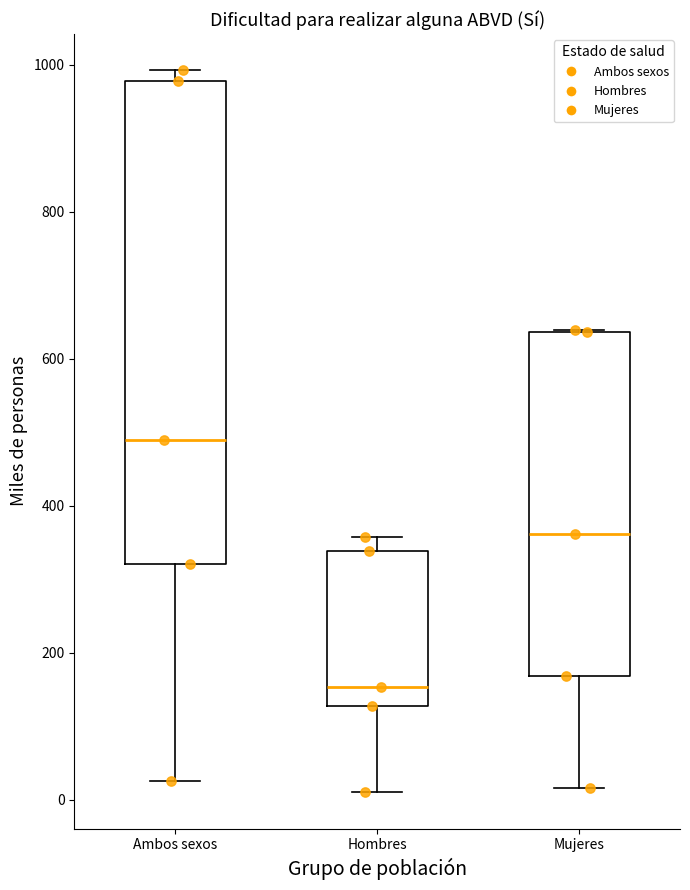

Where is the lower edge of the box for Ambos sexos on the y-axis? The values are not printed on the chart, so give them approximately, as read against the axis.

320